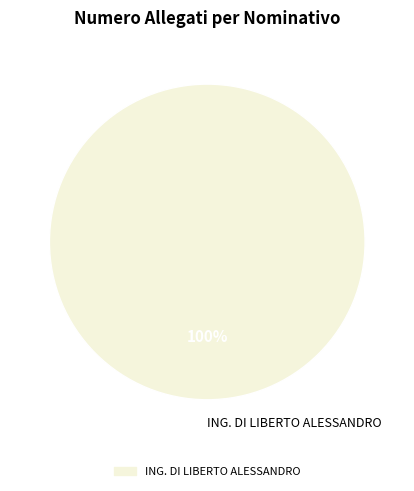

Rank the categories by value from lowest to highest.

ING. DI LIBERTO ALESSANDRO